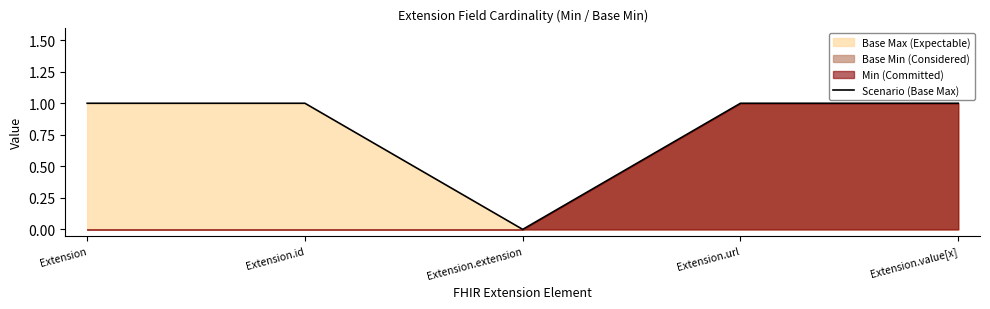

List the labels in order of value, smallest first.

Extension.extension, Extension, Extension.id, Extension.url, Extension.value[x]